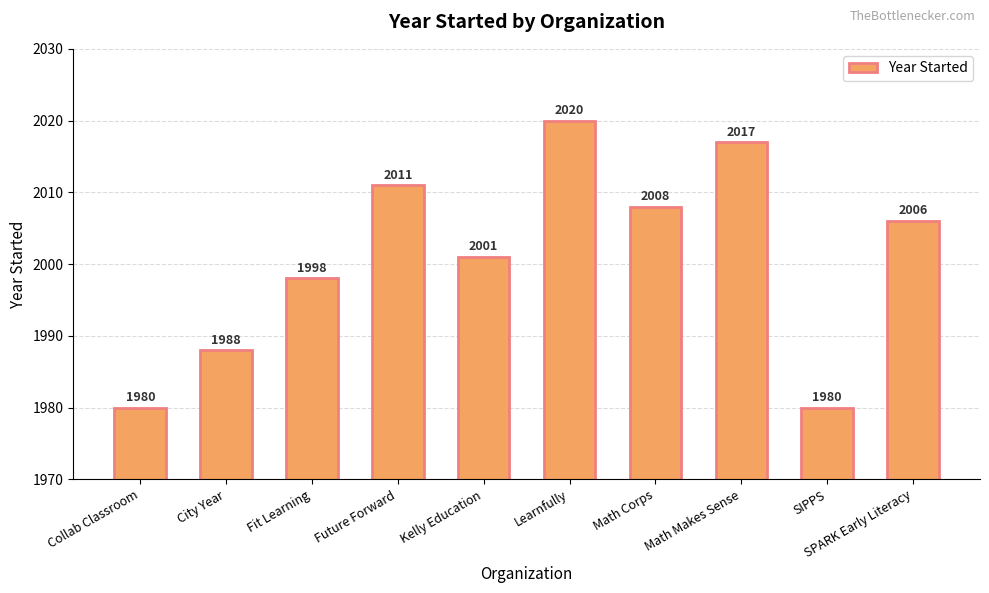

What is the label of the 5th bar from the left?

Kelly Education